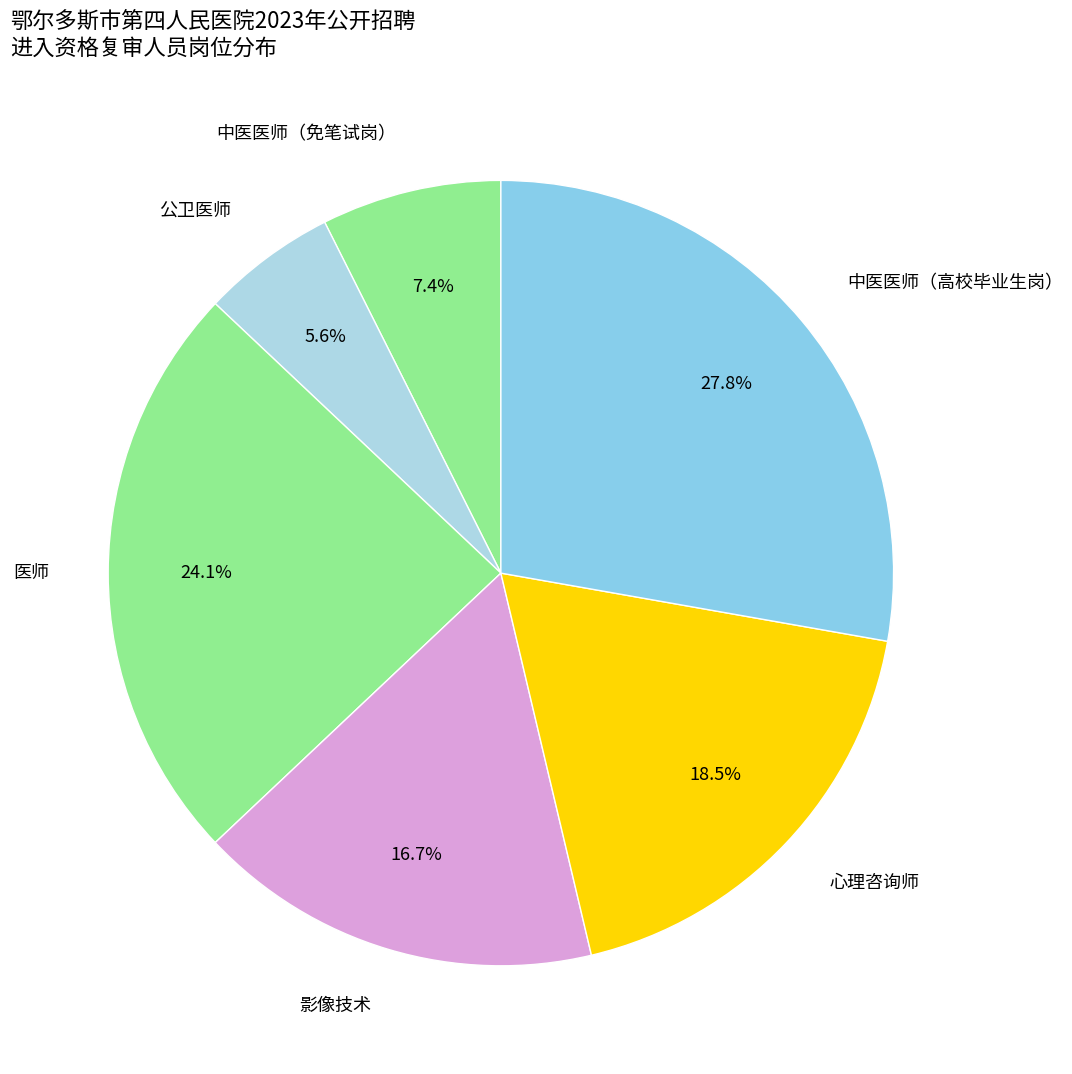

To the nearest percent, what is the difference between the largest and smallest slice percentages?

22%